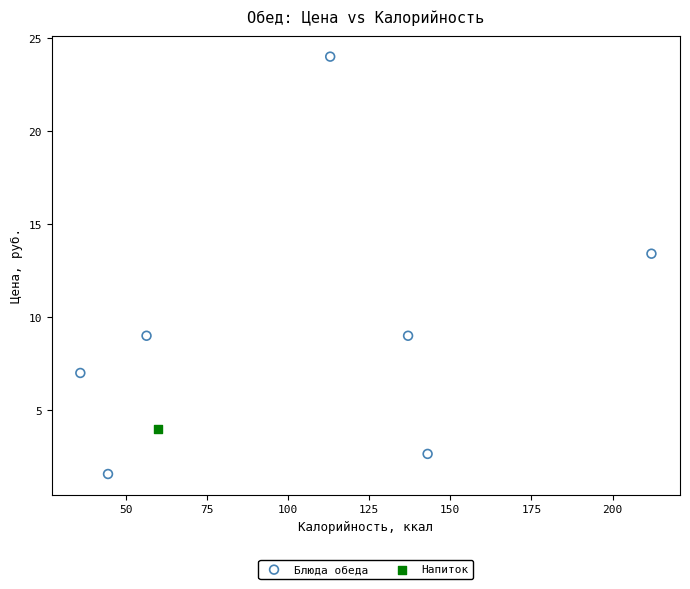

What are all the series names shown in the legend?

Блюда обеда, Напиток